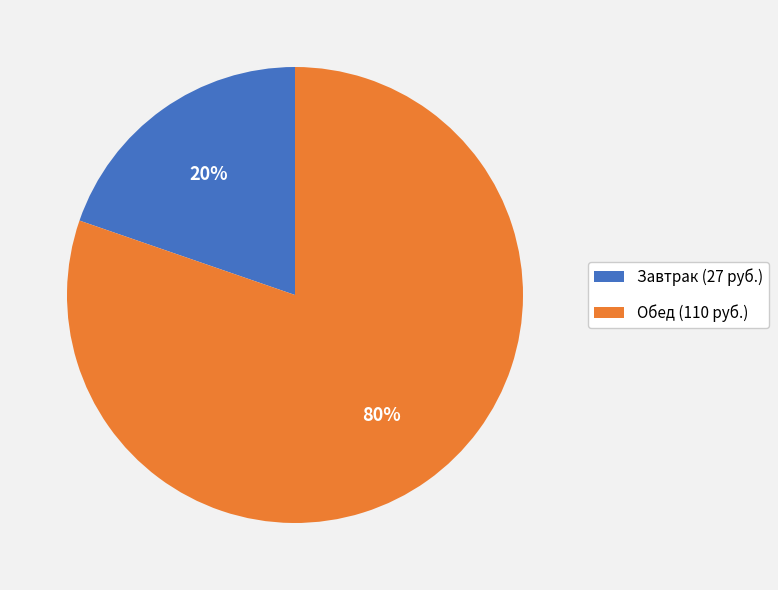

Which has a higher value, Завтрак (27 руб.) or Обед (110 руб.)?

Обед (110 руб.)